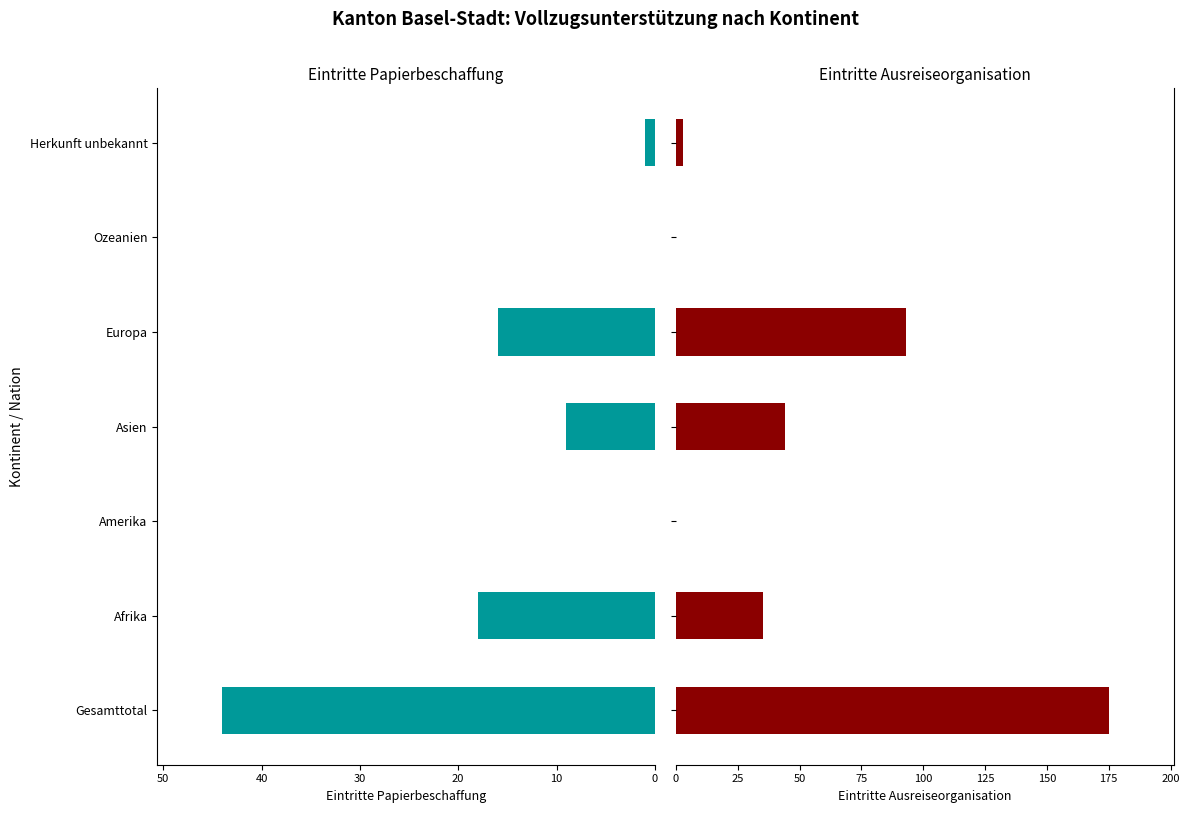

The value of Eintritte Ausreiseorganisation (col_7) at Amerika is 0. True or false?

True